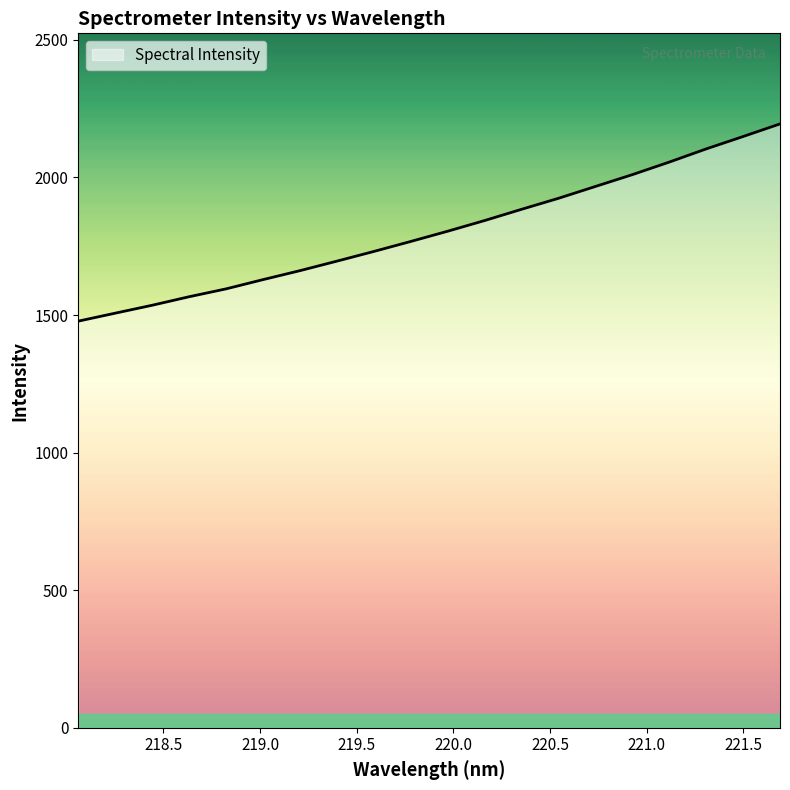

What is the average value?

1805.0